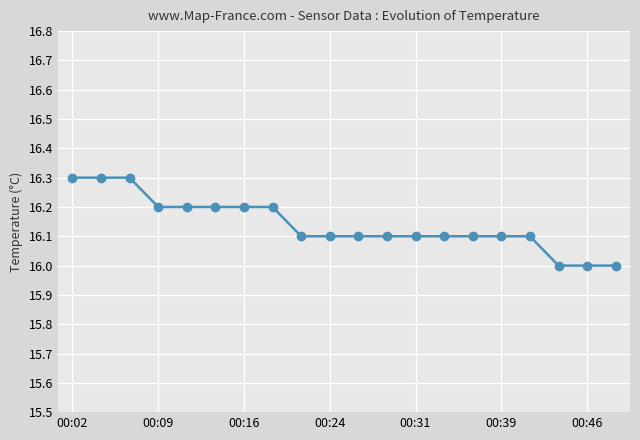

What is the smallest value displayed?

16.0